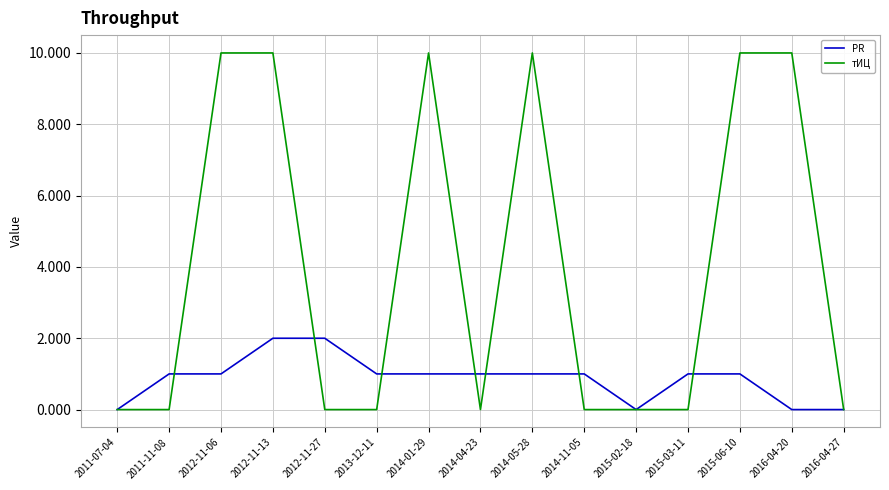

Which series has the largest total across all categories?

тИЦ